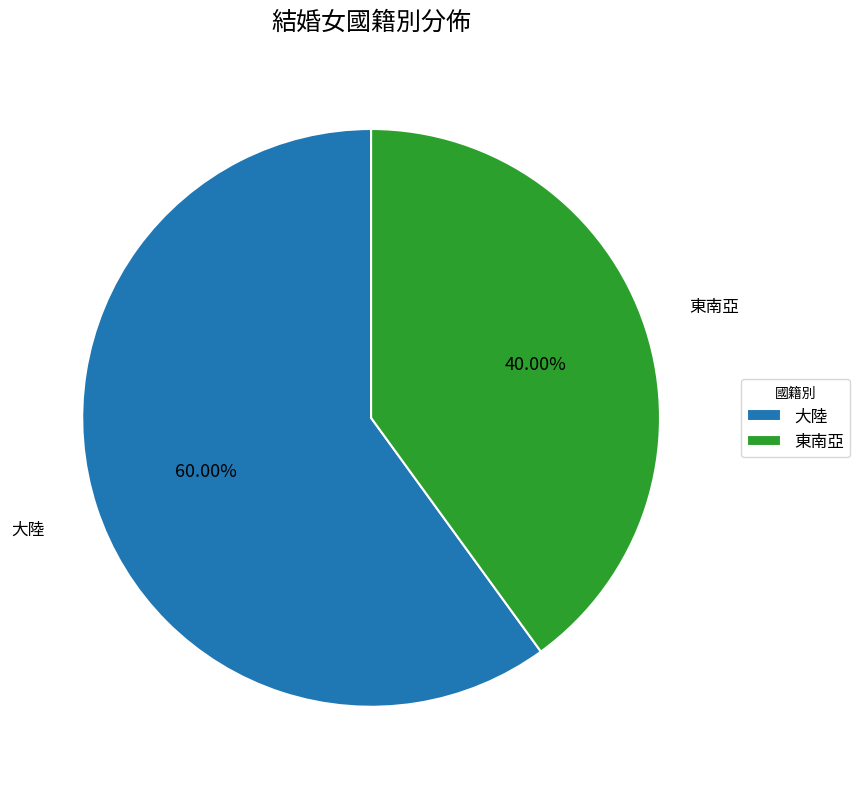

Rank the categories by value from highest to lowest.

大陸, 東南亞